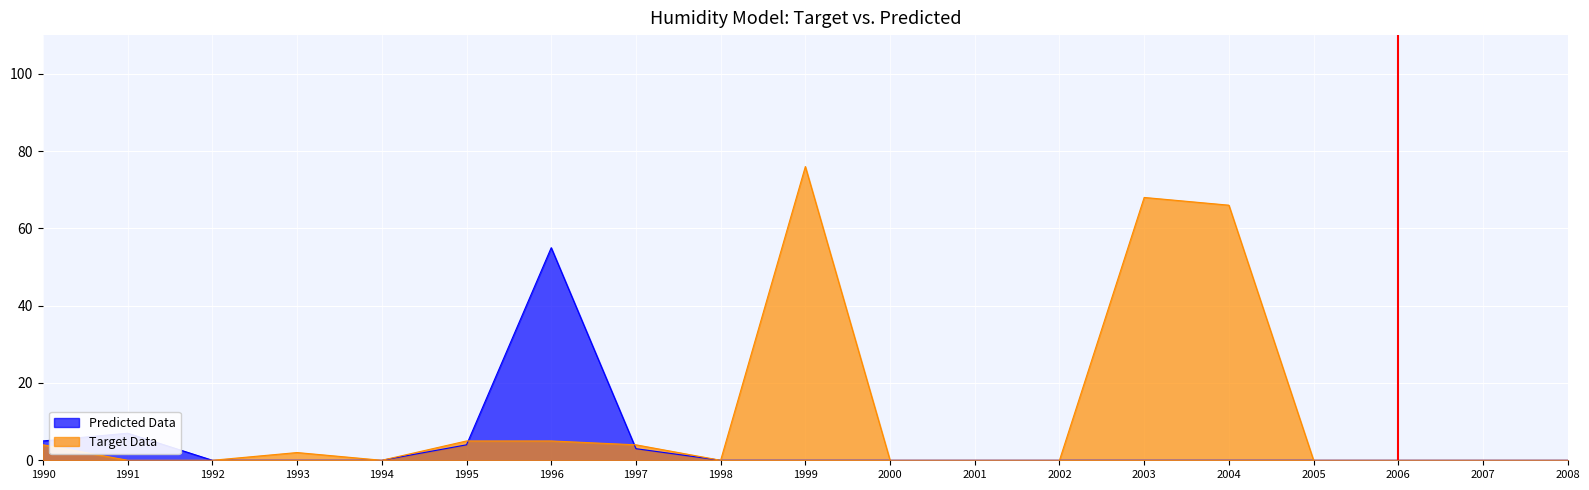

What is the sum of the Николай values at 1993 and 2001?

2